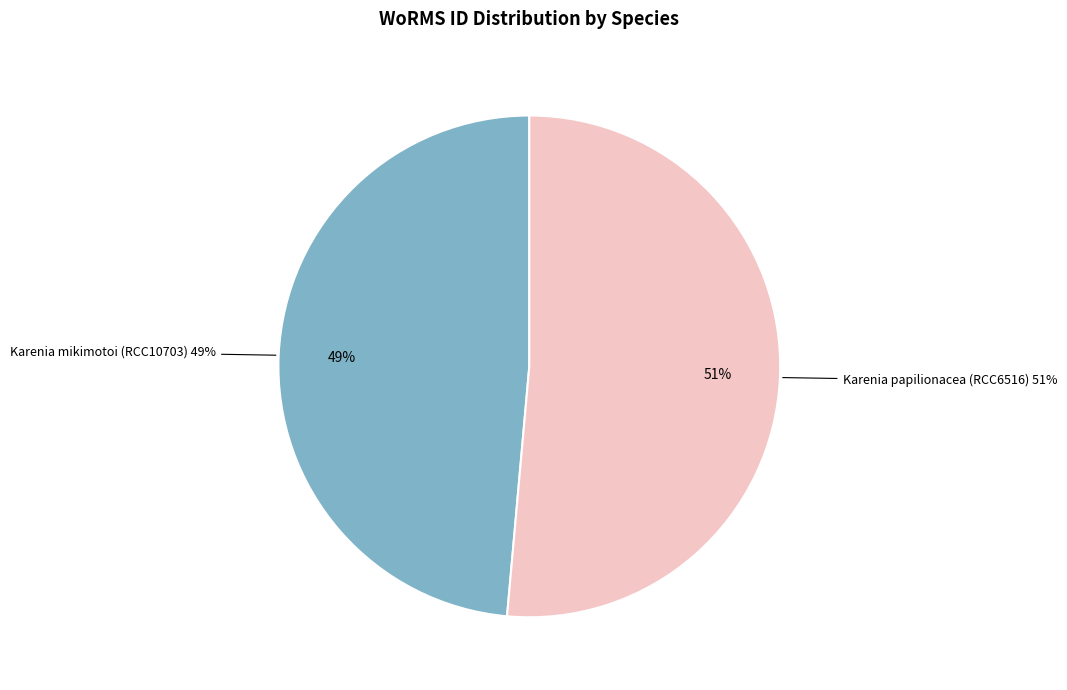

Is it true that Karenia mikimotoi (RCC10703) is 55% of the pie?

False